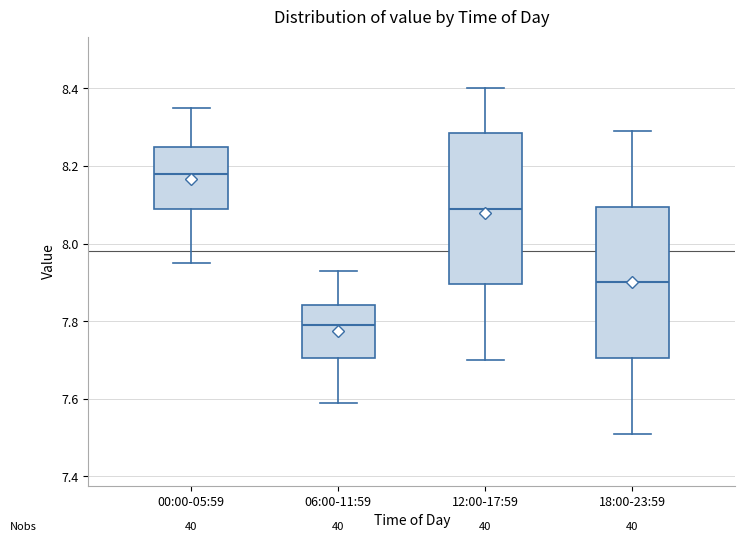

Reading left to right, read every box against the y-axis: the position of its median line, the range the box covers, and the ends of its whiskers. The values are not printed on the chart, so give them approximately, as read against the axis.

00:00-05:59: median 8.18, box 8.10 to 8.26, whiskers 7.96 to 8.36
06:00-11:59: median 7.80, box 7.70 to 7.84, whiskers 7.60 to 7.94
12:00-17:59: median 8.10, box 7.90 to 8.28, whiskers 7.70 to 8.40
18:00-23:59: median 7.90, box 7.70 to 8.10, whiskers 7.52 to 8.30